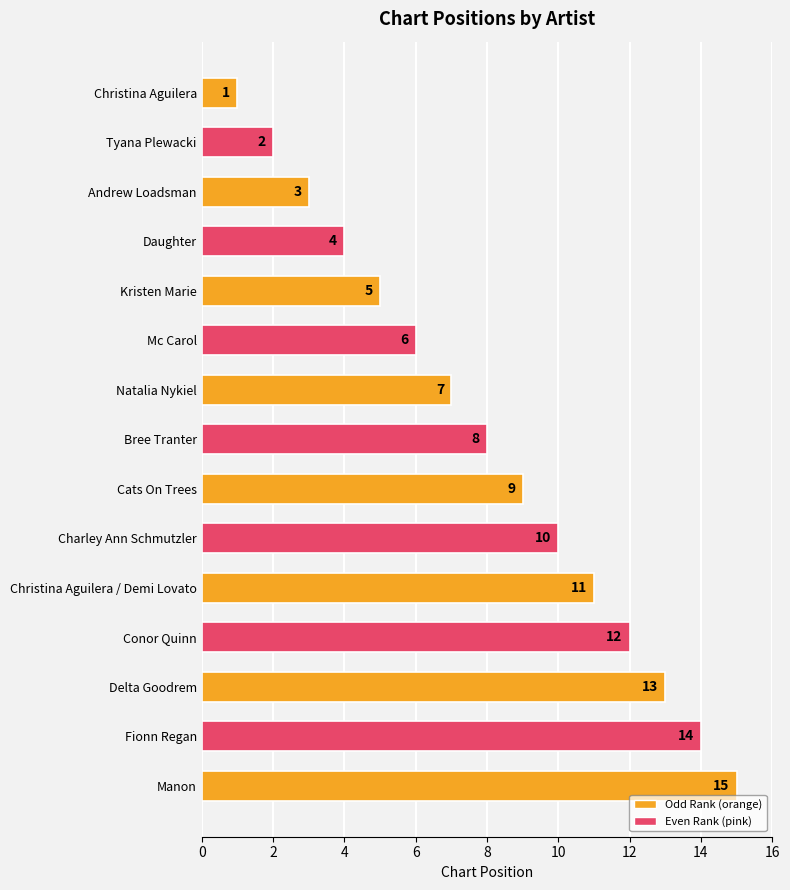

How many values are below 8?

7